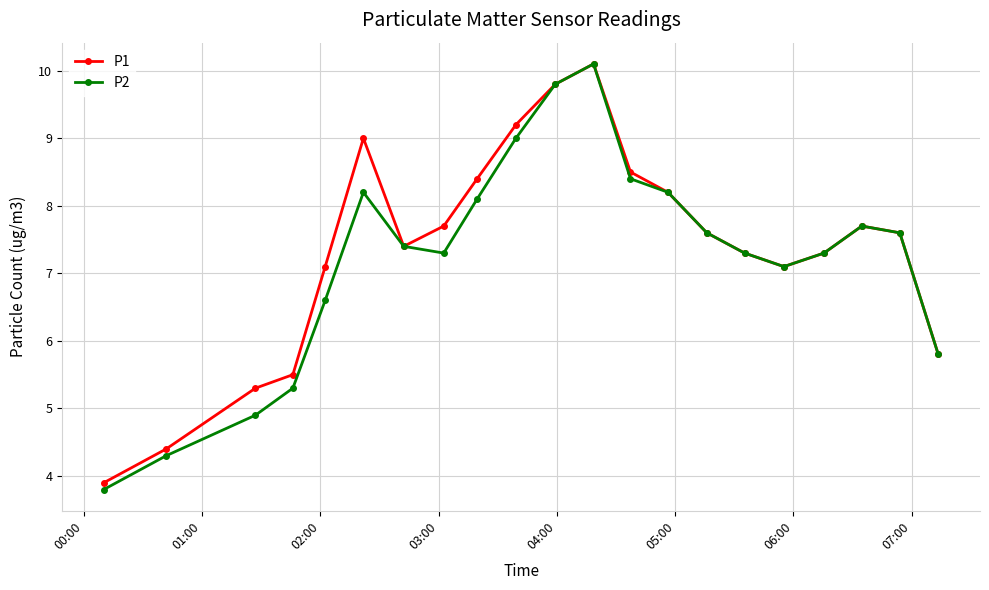

Which series has the widest spread of values?

P2